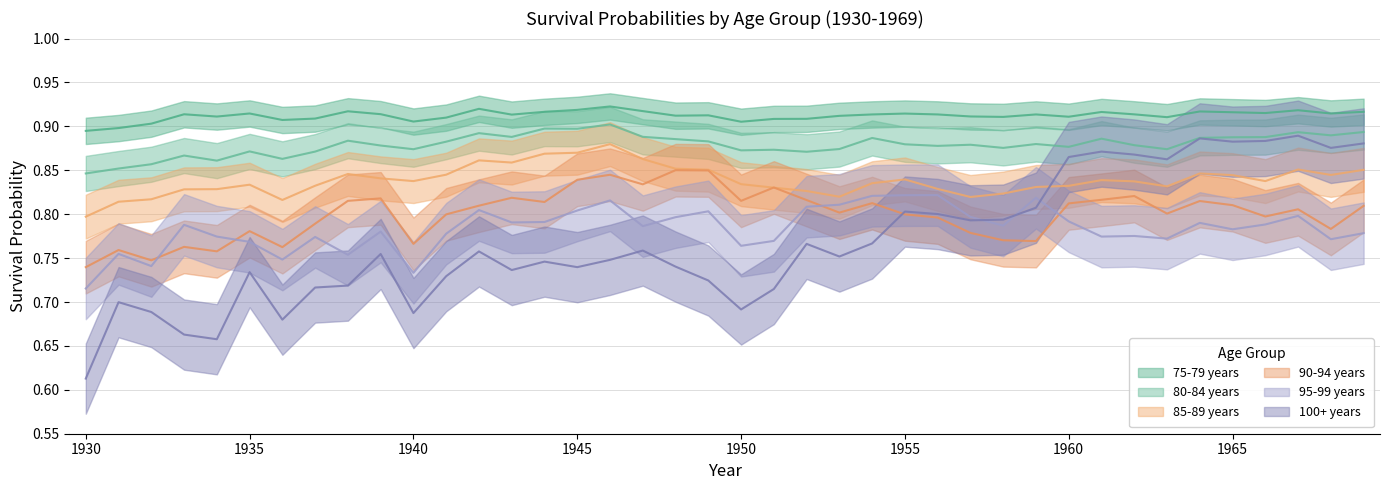

What is the sum of the 95-99 years values at 1954 and 1964?

1.6